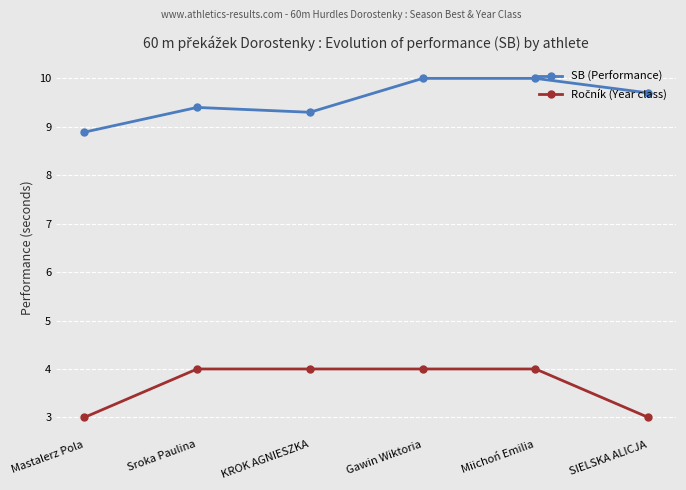

At which category does SB (Performance) reach its first local valley?

KROK AGNIESZKA